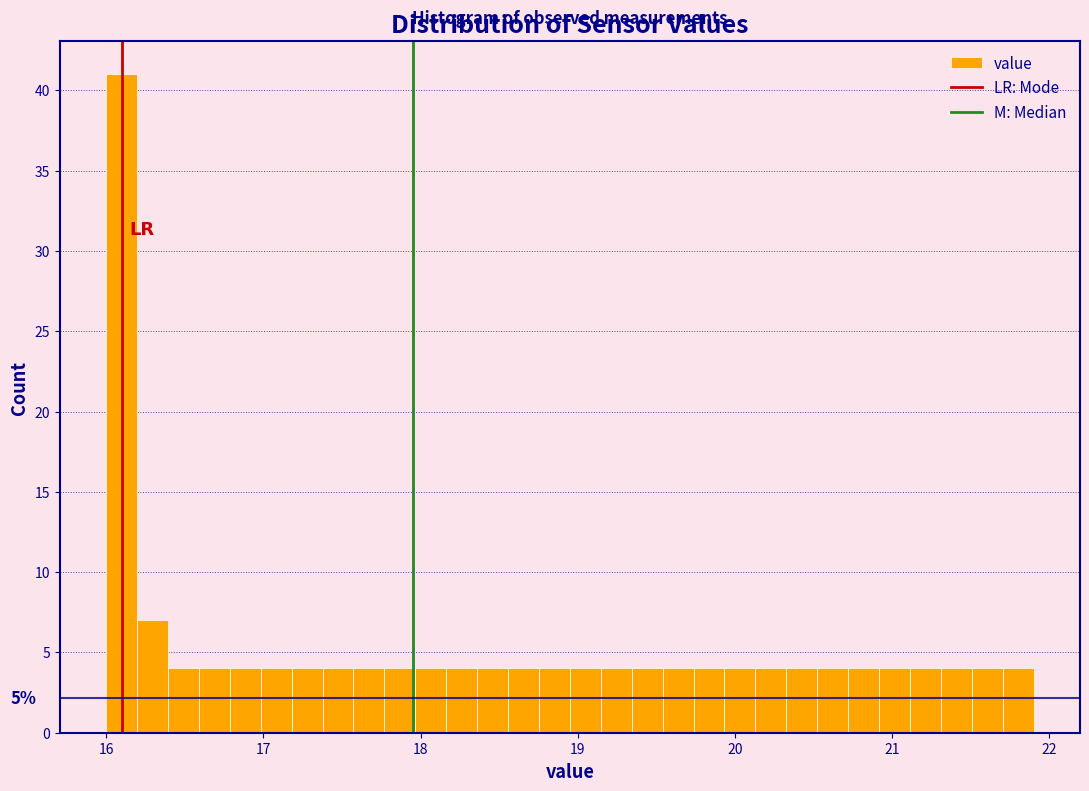

Around what value on the x-axis is the tallest bar? Give the approximate position of its centre, as read against the axis.

16.1